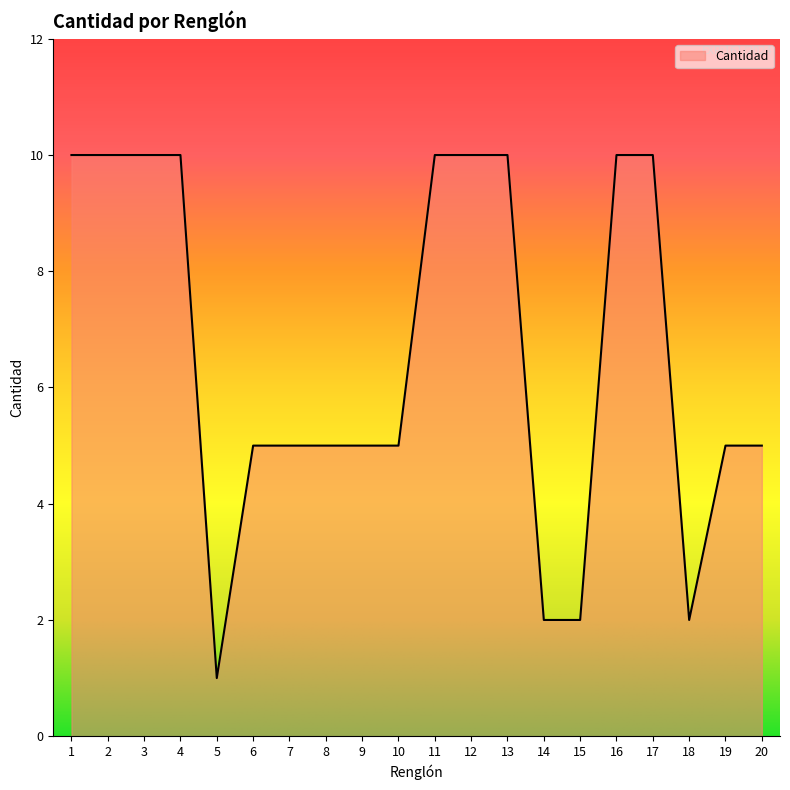

What is the greatest value displayed?

10